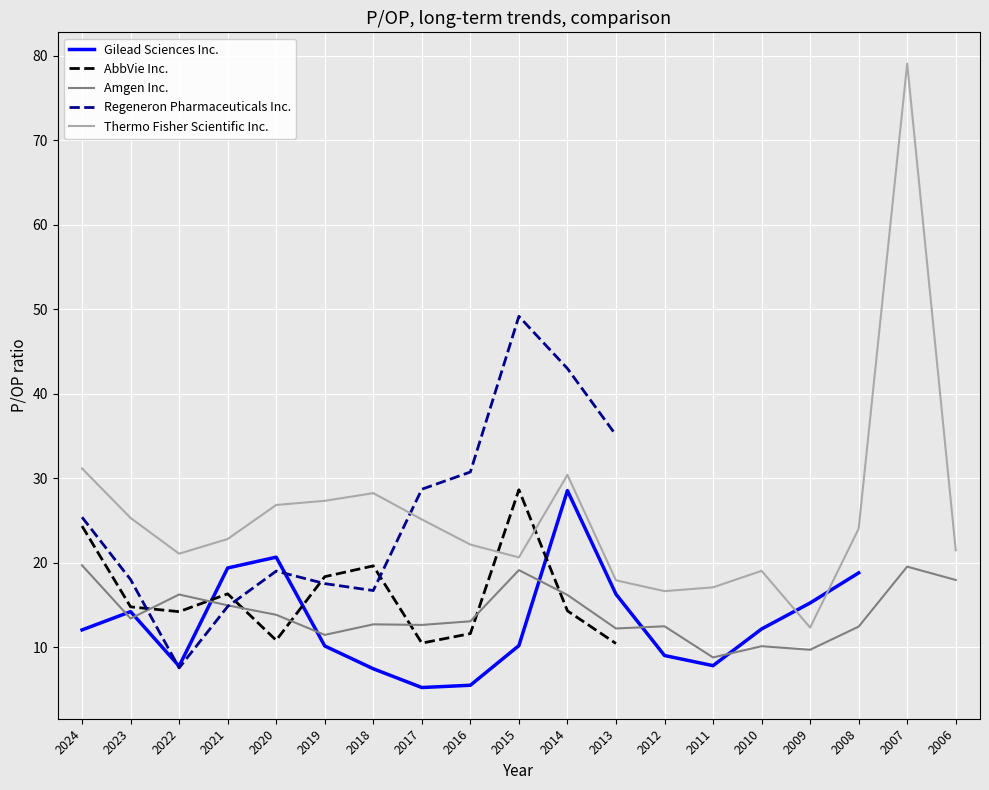

True or false: Amgen Inc. has more than 1 points higher than both neighbors.

True